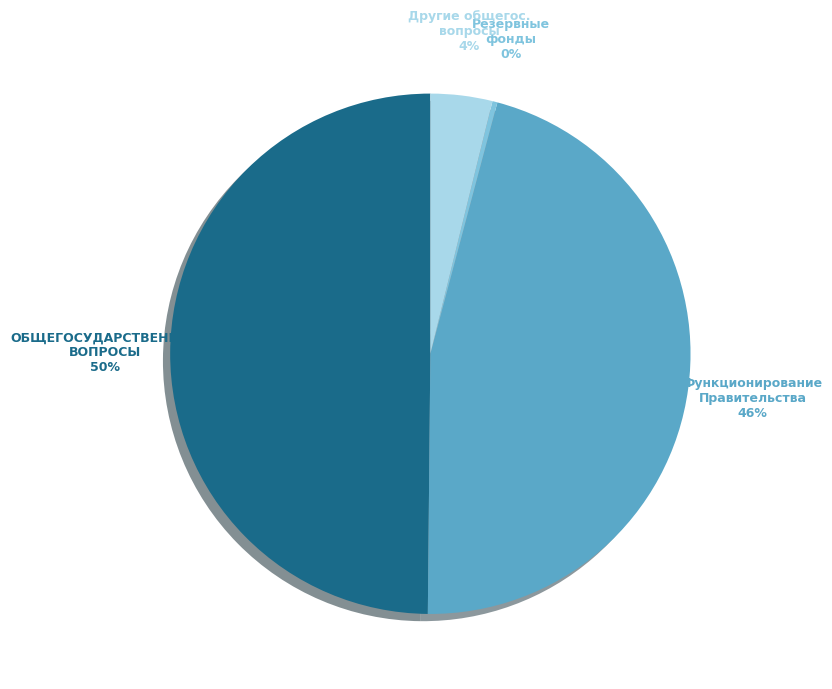

To the nearest percent, what is the average slice percentage?

25%